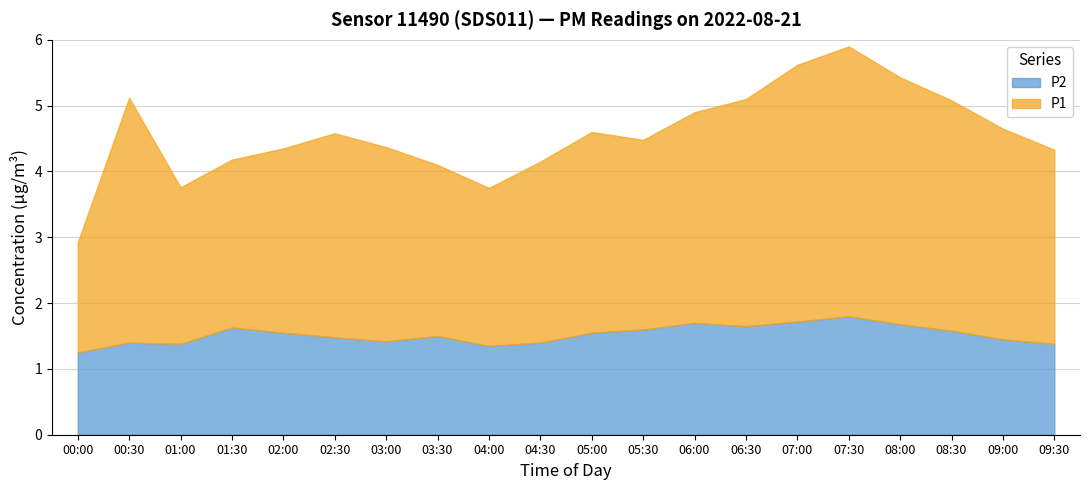

Is the value of P2 at 00:30 greater than the value of P1 at 06:00?

No